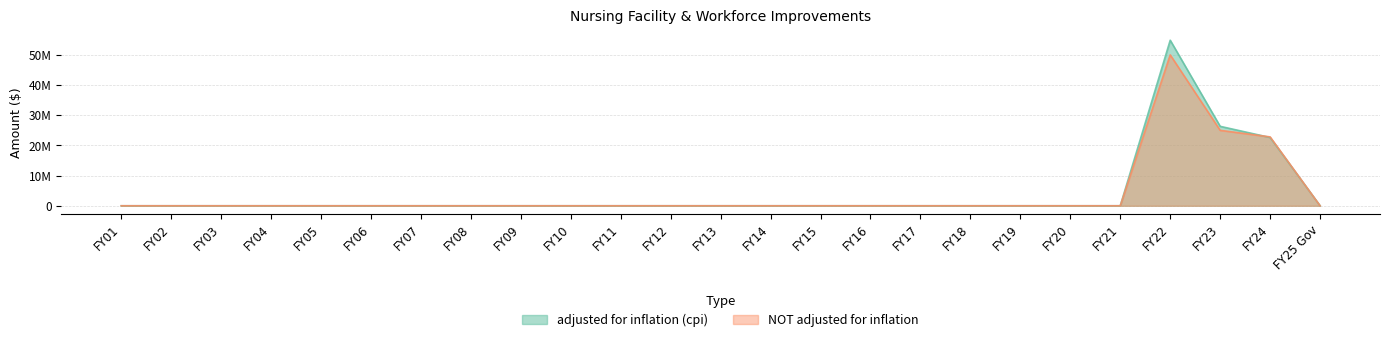

True or false: adjusted for inflation (cpi) and NOT adjusted for inflation cross at least once.

True